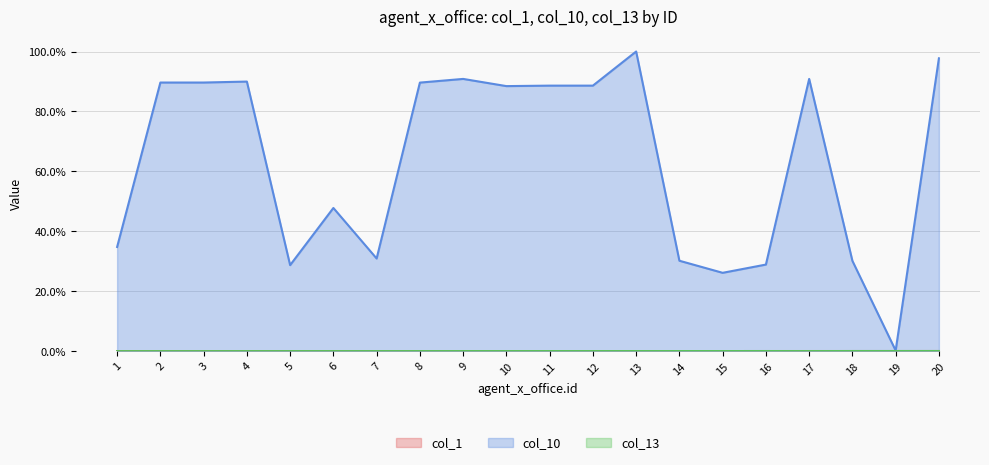

How many series are shown in this chart?

3